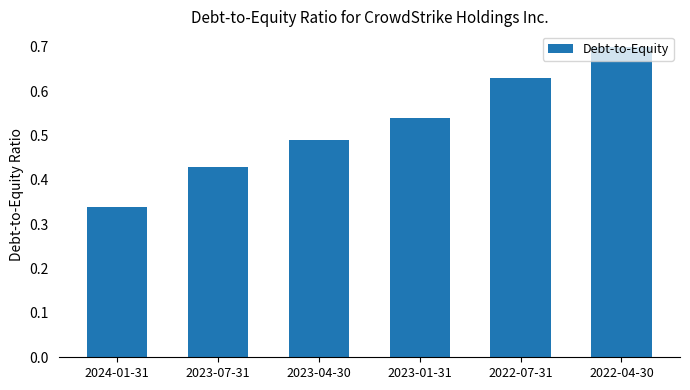

What is the change in value from 2024-01-31 to 2022-04-30?

+0.4